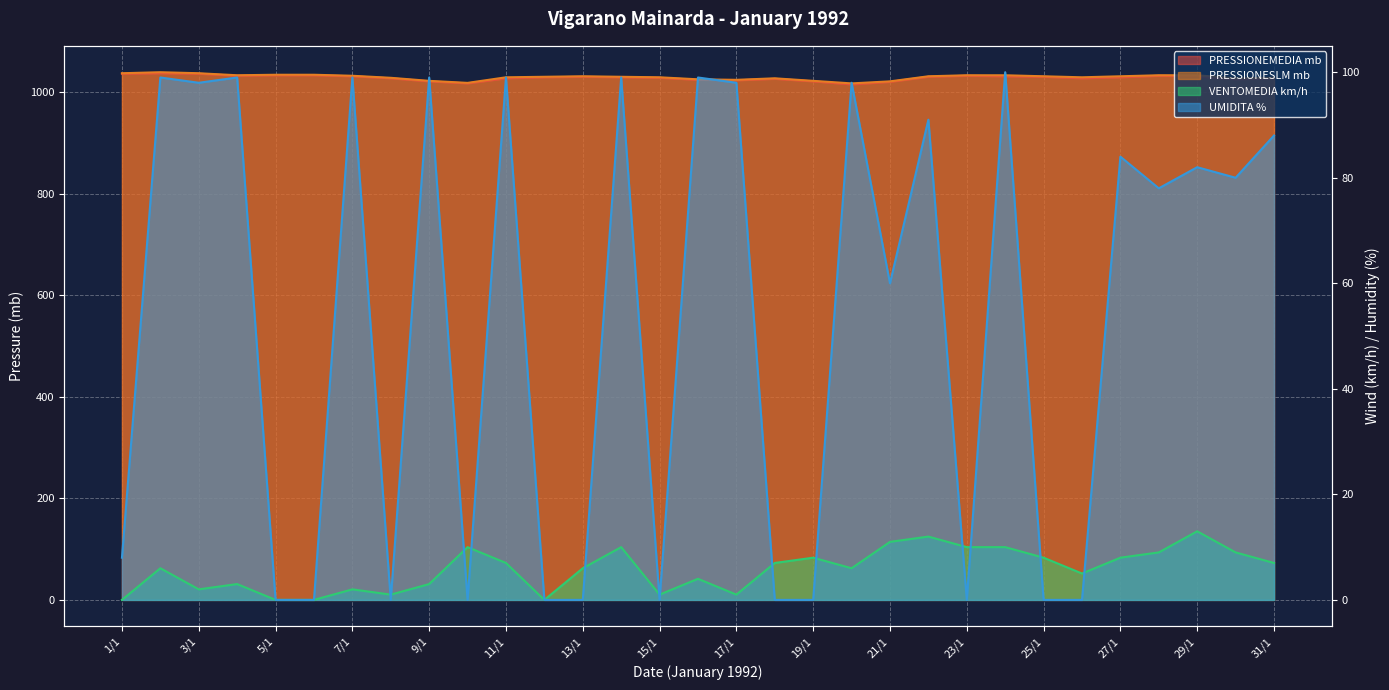

At which label does VENTOMEDIA km/h reach its peak?

29/1